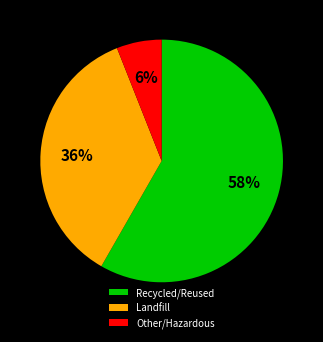

To the nearest percent, what percentage of the pie is Landfill?

36%